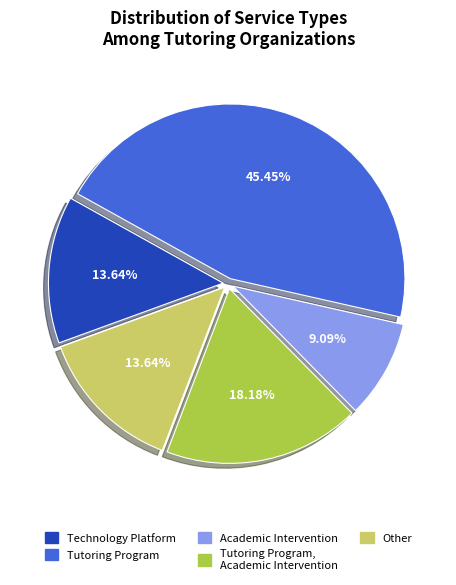

Is there any slice that represents more than half of the pie?

No